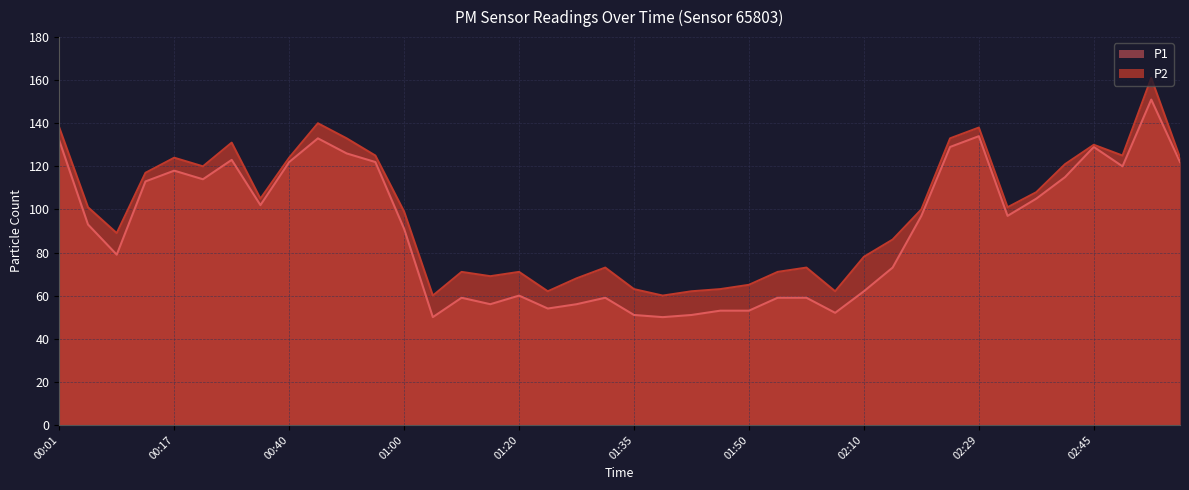

At which category does P1 reach its first local valley?

00:09